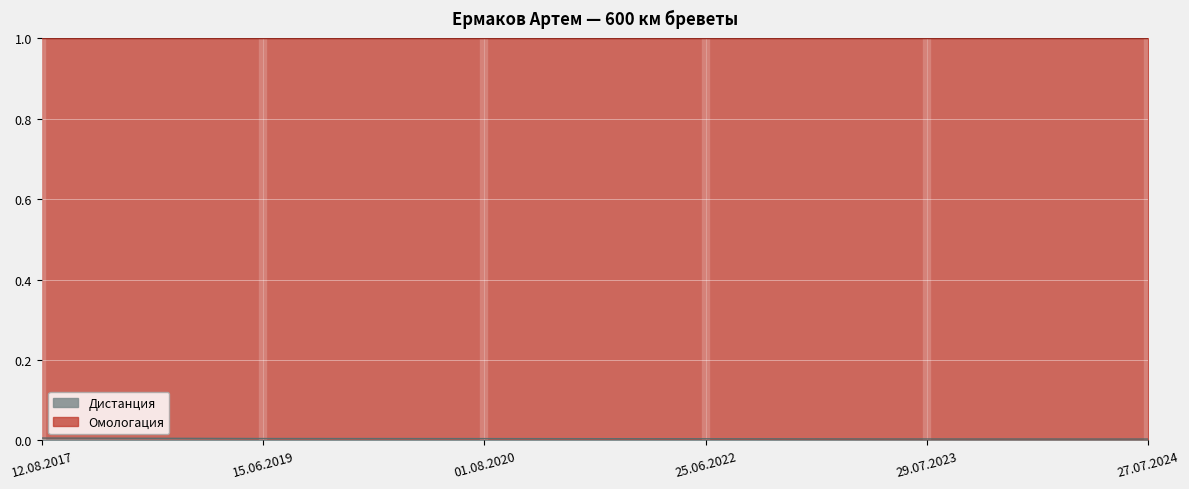

How many lines are shown in the chart?

2